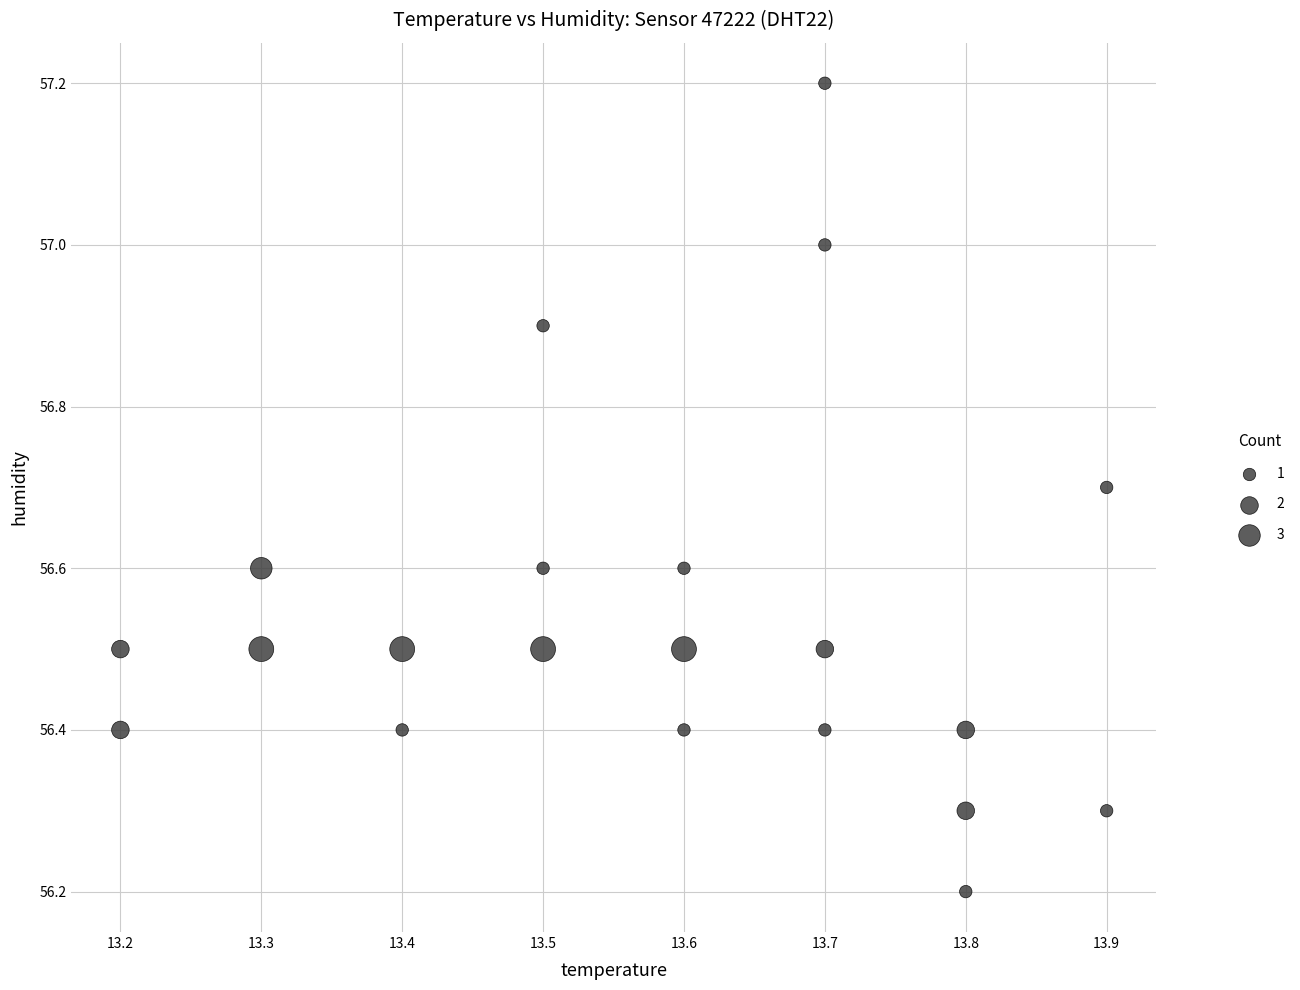

What is the range of X values (max minus min)?

0.7